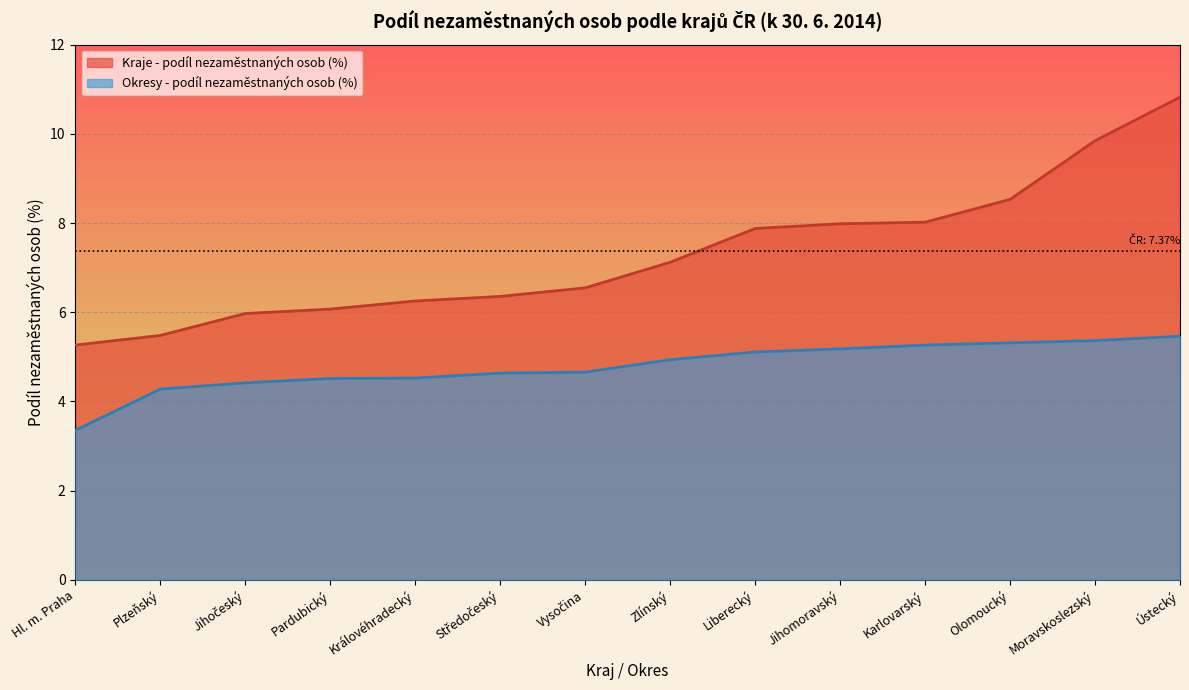

Which label corresponds to the largest value in the chart?

Ústecký